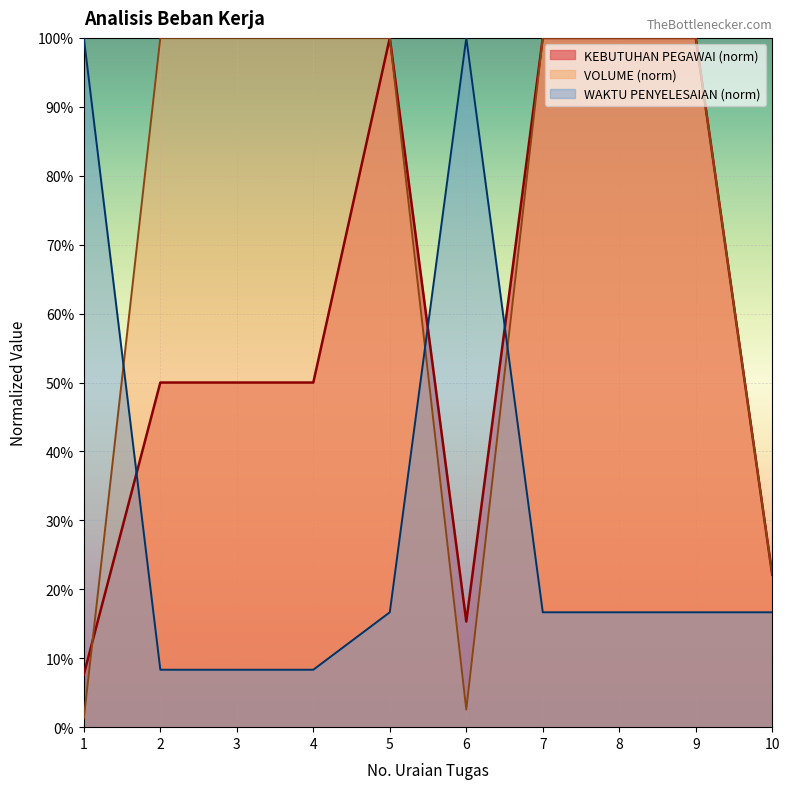

What value does the WAKTU PENYELESAIAN (menit) series have at 5?

0.2